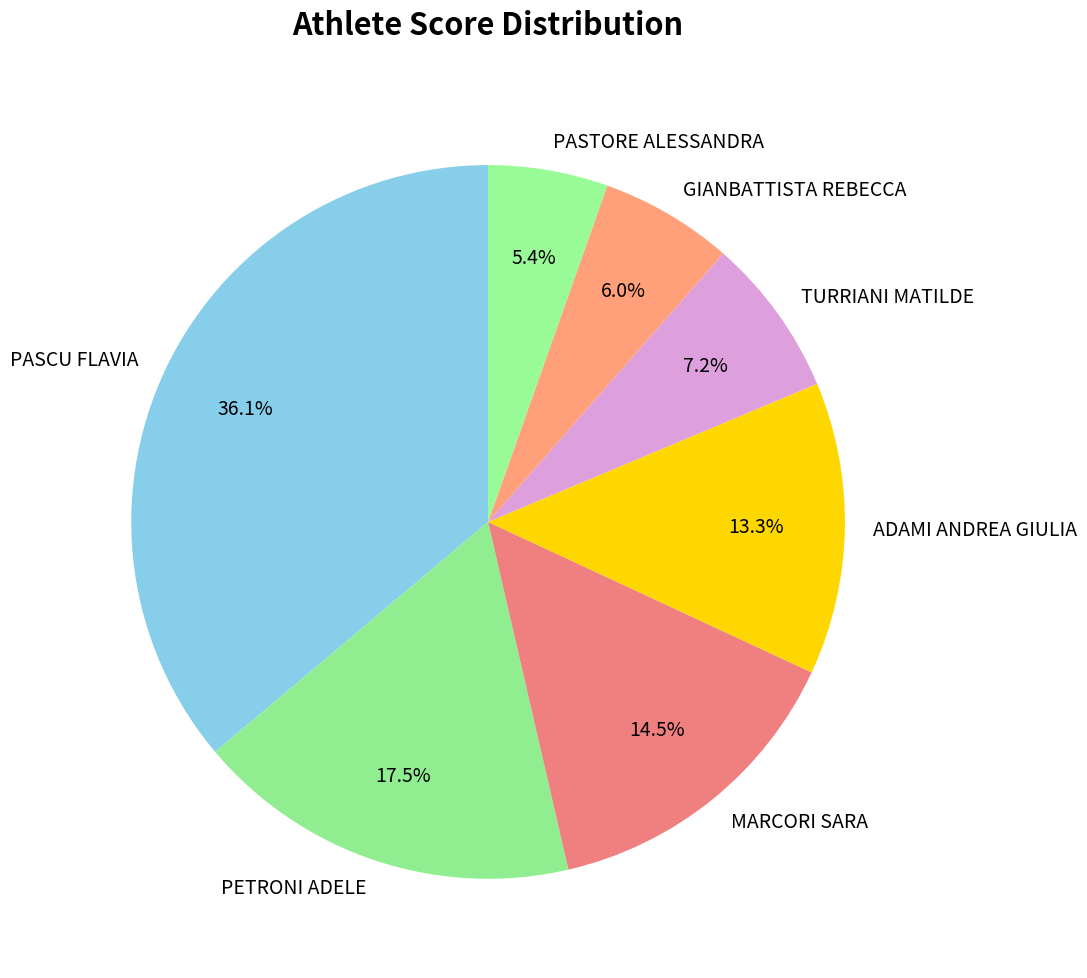

Is it true that PETRONI ADELE is 3% of the pie?

False